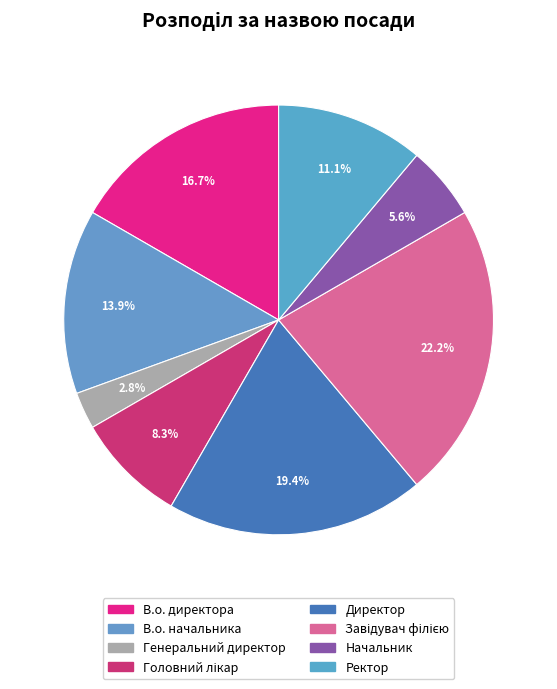

True or false: Генеральний директор accounts for 3% of the total.

True